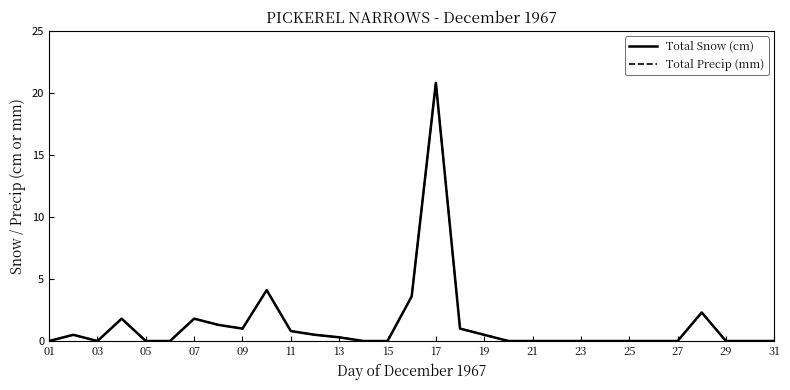

What is the difference between the maximum and second lowest values in the Total Snow (cm) series?

20.8